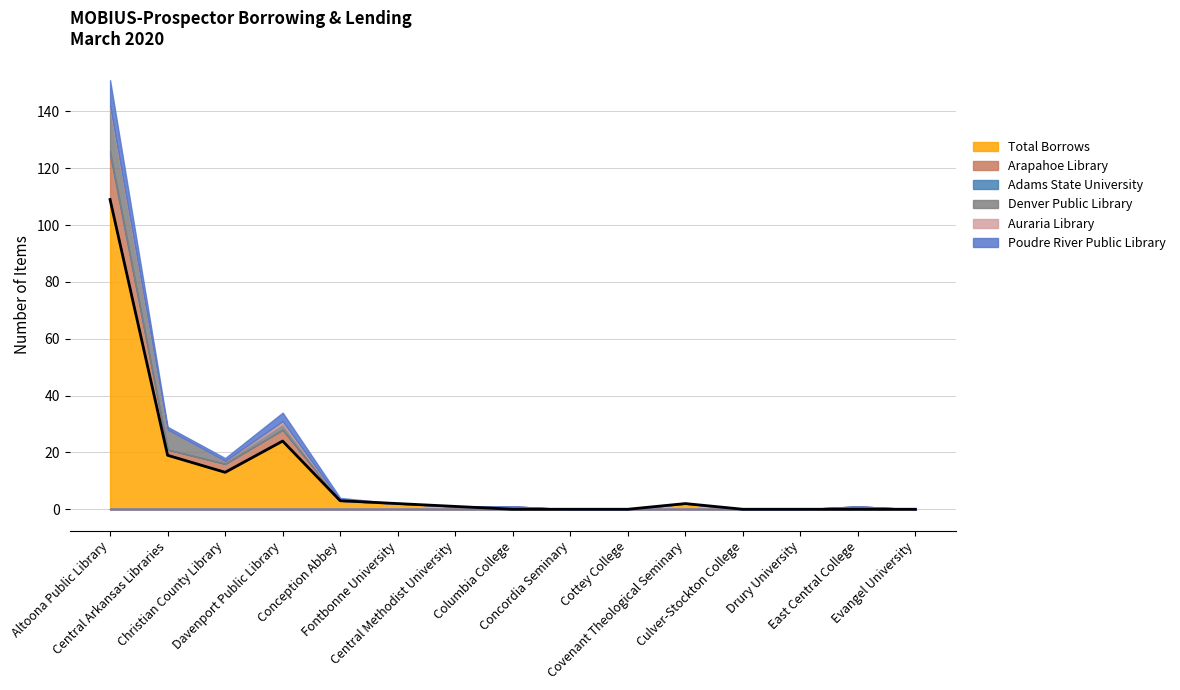

Is it true that the value at Cottey College is -62?

False